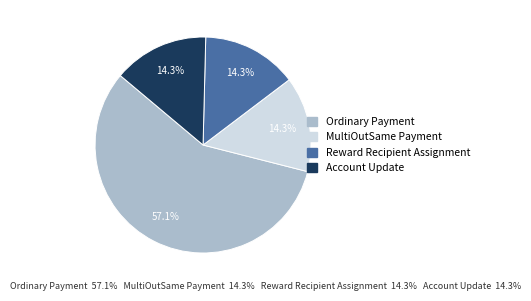

To the nearest percent, what portion does MultiOutSame Payment represent?

14%